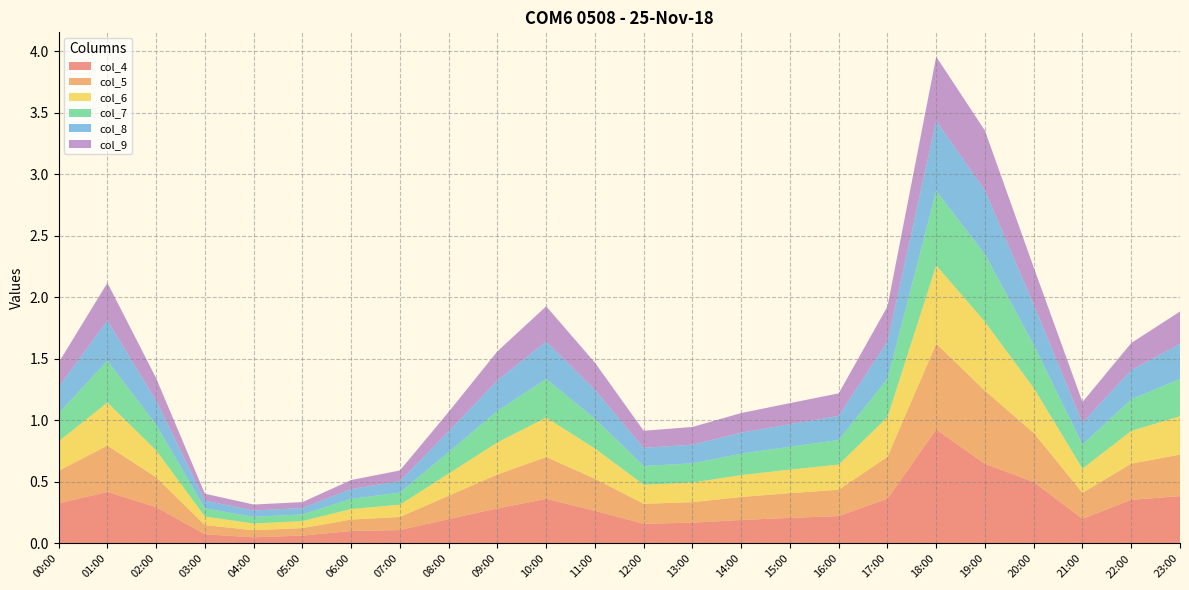

Reading left to right, list all the values displayed in this chart.

col_4: 00:00=0.3	01:00=0.4	02:00=0.3	03:00=0.1	04:00=0.1	05:00=0.1	06:00=0.1	07:00=0.1	08:00=0.2	09:00=0.3	10:00=0.4	11:00=0.3	12:00=0.2	13:00=0.2	14:00=0.2	15:00=0.2	16:00=0.2	17:00=0.4	18:00=0.9	19:00=0.6	20:00=0.5	21:00=0.2	22:00=0.4	23:00=0.4
col_5: 00:00=0.3	01:00=0.4	02:00=0.2	03:00=0.1	04:00=0.1	05:00=0.1	06:00=0.1	07:00=0.1	08:00=0.2	09:00=0.3	10:00=0.3	11:00=0.3	12:00=0.2	13:00=0.2	14:00=0.2	15:00=0.2	16:00=0.2	17:00=0.3	18:00=0.7	19:00=0.6	20:00=0.4	21:00=0.2	22:00=0.3	23:00=0.3
col_6: 00:00=0.2	01:00=0.3	02:00=0.2	03:00=0.1	04:00=0.1	05:00=0.1	06:00=0.1	07:00=0.1	08:00=0.2	09:00=0.3	10:00=0.3	11:00=0.2	12:00=0.2	13:00=0.2	14:00=0.2	15:00=0.2	16:00=0.2	17:00=0.3	18:00=0.6	19:00=0.6	20:00=0.4	21:00=0.2	22:00=0.3	23:00=0.3
col_7: 00:00=0.2	01:00=0.3	02:00=0.2	03:00=0.1	04:00=0.1	05:00=0.1	06:00=0.1	07:00=0.1	08:00=0.2	09:00=0.3	10:00=0.3	11:00=0.2	12:00=0.2	13:00=0.2	14:00=0.2	15:00=0.2	16:00=0.2	17:00=0.3	18:00=0.6	19:00=0.5	20:00=0.4	21:00=0.2	22:00=0.3	23:00=0.3
col_8: 00:00=0.2	01:00=0.3	02:00=0.2	03:00=0.1	04:00=0.1	05:00=0.1	06:00=0.1	07:00=0.1	08:00=0.2	09:00=0.2	10:00=0.3	11:00=0.2	12:00=0.1	13:00=0.2	14:00=0.2	15:00=0.2	16:00=0.2	17:00=0.3	18:00=0.6	19:00=0.5	20:00=0.3	21:00=0.2	22:00=0.2	23:00=0.3
col_9: 00:00=0.2	01:00=0.3	02:00=0.2	03:00=0.1	04:00=0.0	05:00=0.0	06:00=0.1	07:00=0.1	08:00=0.2	09:00=0.2	10:00=0.3	11:00=0.2	12:00=0.1	13:00=0.1	14:00=0.2	15:00=0.2	16:00=0.2	17:00=0.3	18:00=0.5	19:00=0.5	20:00=0.3	21:00=0.2	22:00=0.2	23:00=0.3